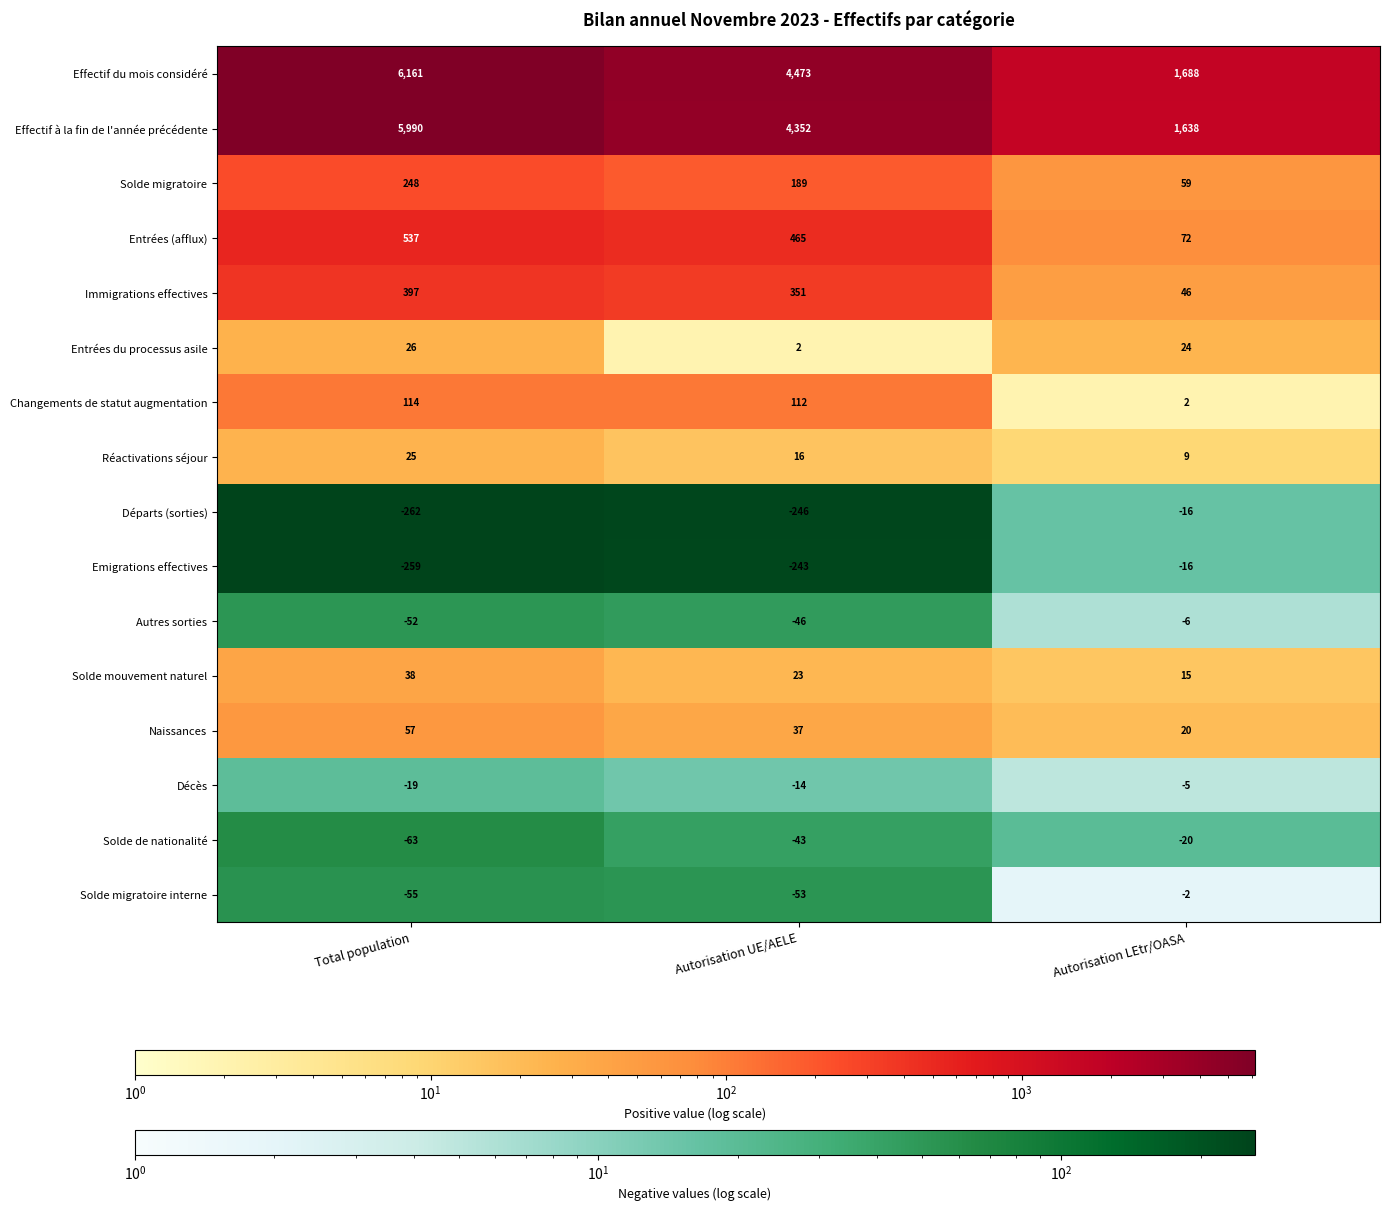

Count the Effectif du mois considéré values in the range 1688 to 6161.

3